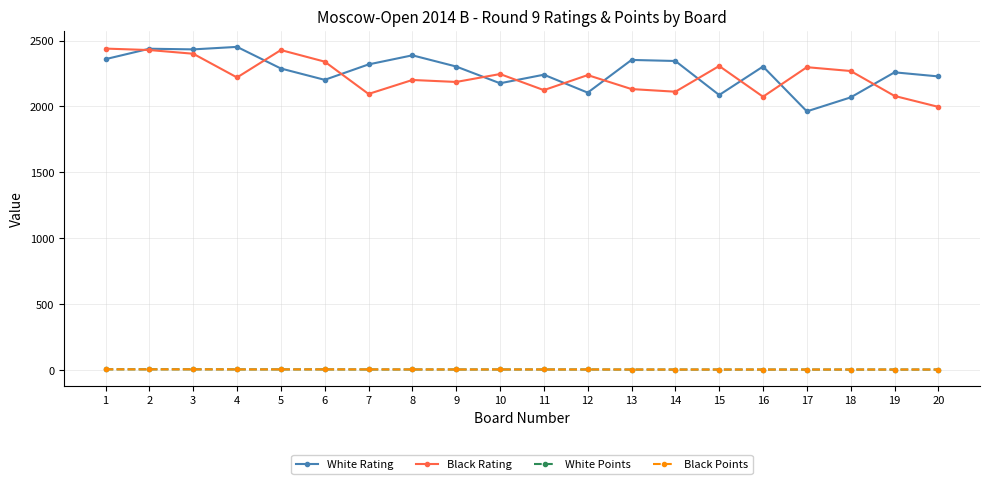

Which series has the largest range (max minus min)?

White Rating